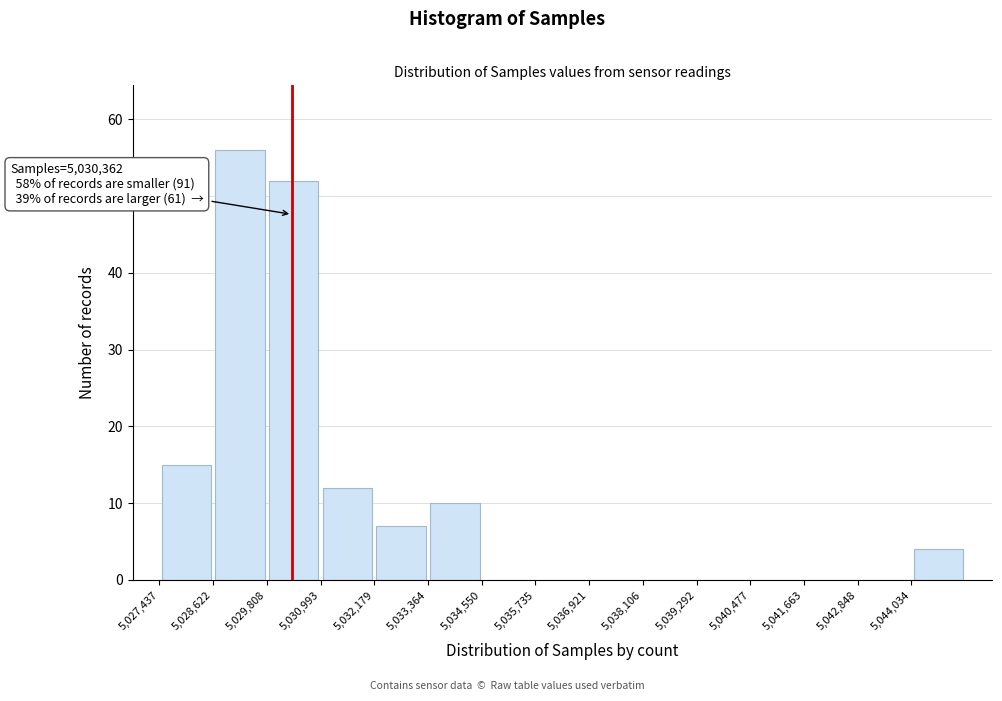

Which range on the x-axis has the tallest bar?

5028600 to 5029800